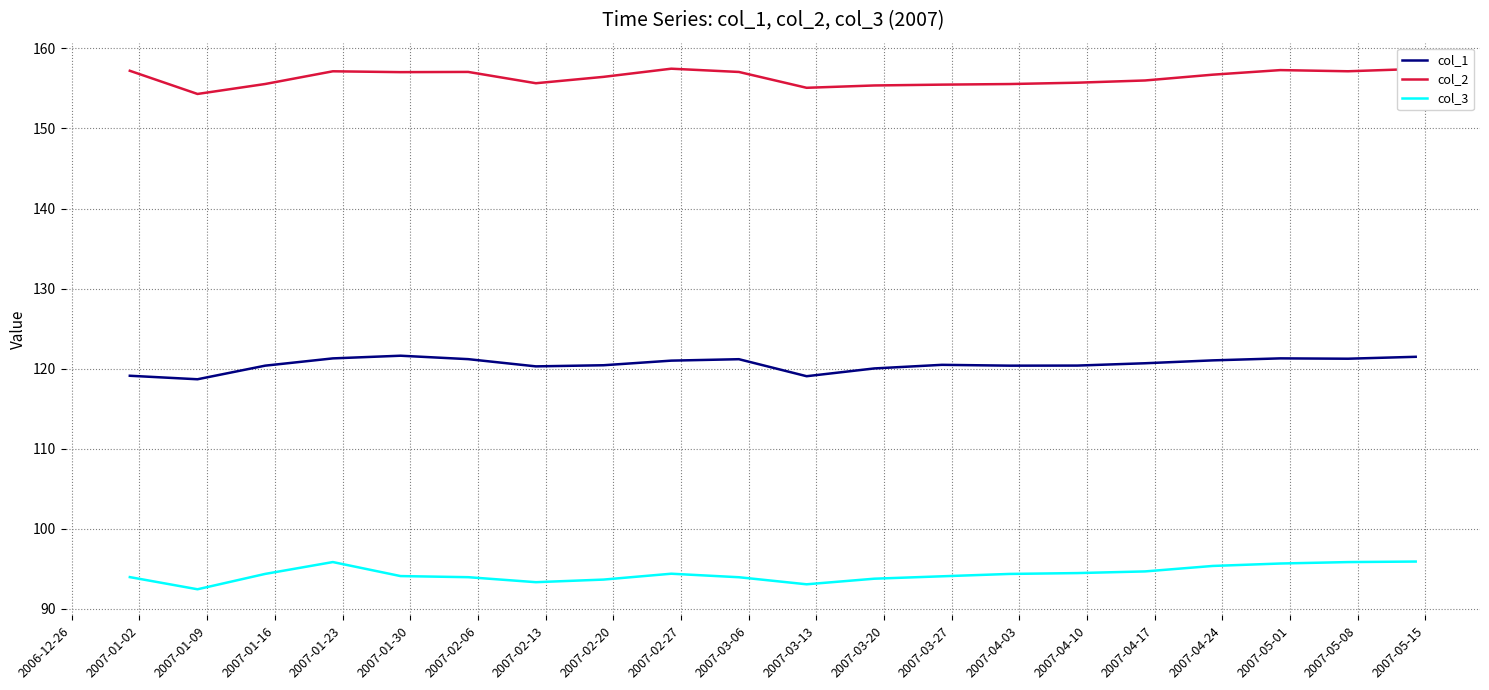

What is the average value of the col_3 series?

94.4